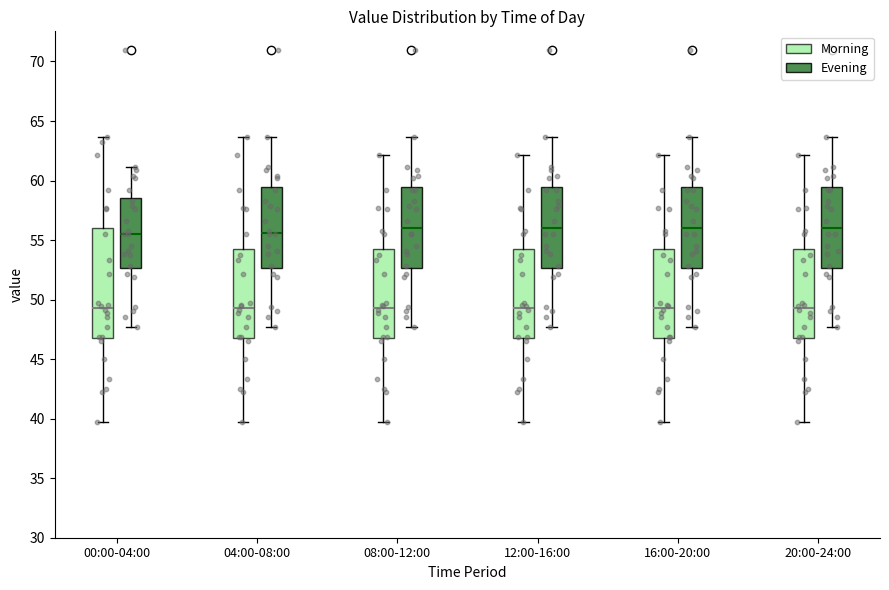

Reading left to right, read every box against the y-axis: the position of its median line, the range the box covers, and the ends of its whiskers. The values are not printed on the chart, so give them approximately, as read against the axis.

00:00-04:00 (Morning): median 49.5, box 47.0 to 56.0, whiskers 39.5 to 63.5
00:00-04:00 (Evening): median 55.5, box 52.5 to 58.5, whiskers 47.5 to 61.0
04:00-08:00 (Morning): median 49.5, box 47.0 to 54.0, whiskers 39.5 to 63.5
04:00-08:00 (Evening): median 55.5, box 52.5 to 59.5, whiskers 47.5 to 63.5
08:00-12:00 (Morning): median 49.5, box 47.0 to 54.0, whiskers 39.5 to 62.0
08:00-12:00 (Evening): median 56.0, box 52.5 to 59.5, whiskers 47.5 to 63.5
12:00-16:00 (Morning): median 49.5, box 47.0 to 54.0, whiskers 39.5 to 62.0
12:00-16:00 (Evening): median 56.0, box 52.5 to 59.5, whiskers 47.5 to 63.5
16:00-20:00 (Morning): median 49.5, box 47.0 to 54.0, whiskers 39.5 to 62.0
16:00-20:00 (Evening): median 56.0, box 52.5 to 59.5, whiskers 47.5 to 63.5
20:00-24:00 (Morning): median 49.5, box 47.0 to 54.0, whiskers 39.5 to 62.0
20:00-24:00 (Evening): median 56.0, box 52.5 to 59.5, whiskers 47.5 to 63.5